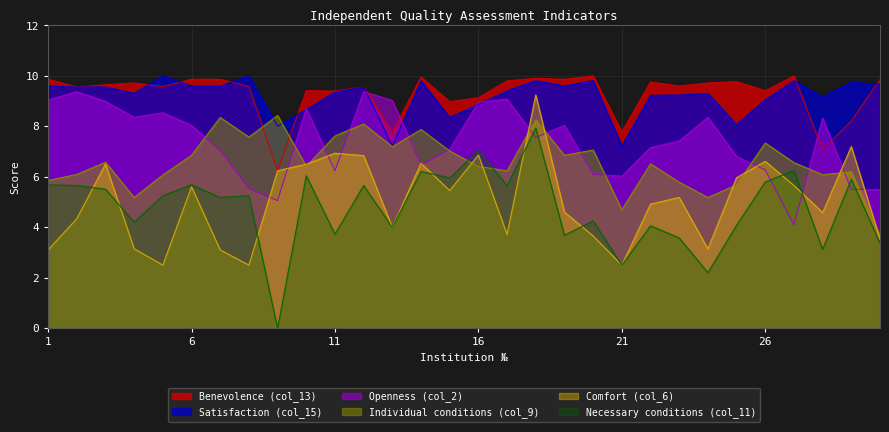

What is the difference between the highest and lowest values at 4?

6.6